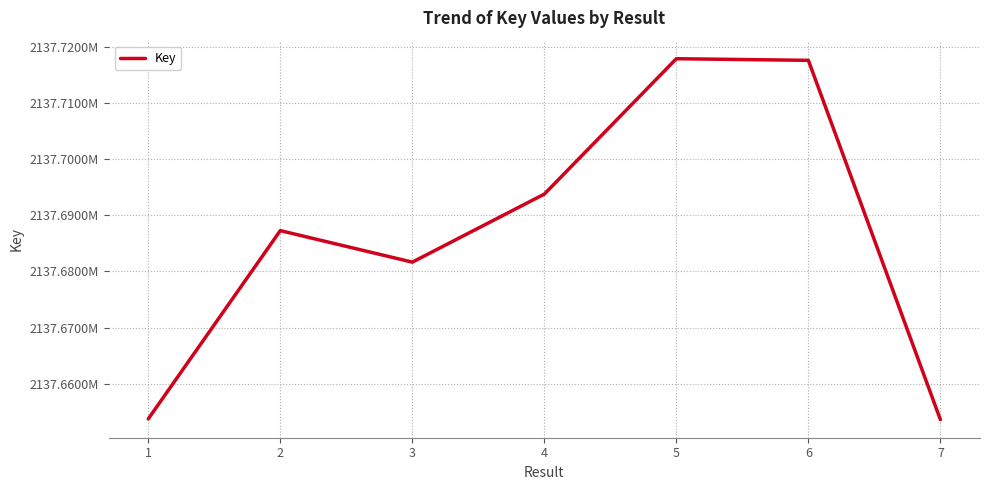

Is this an area chart (filled region under the line)?

No